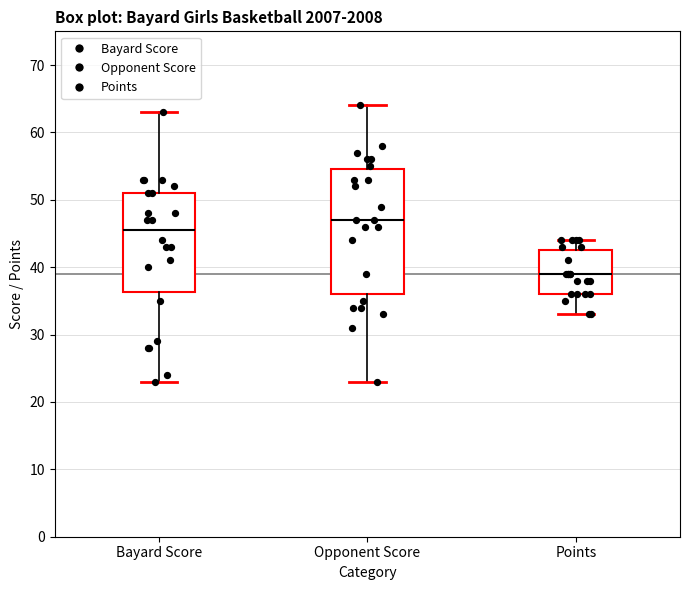

Which box is the tallest, from its lower edge to its upper edge?

Opponent Score